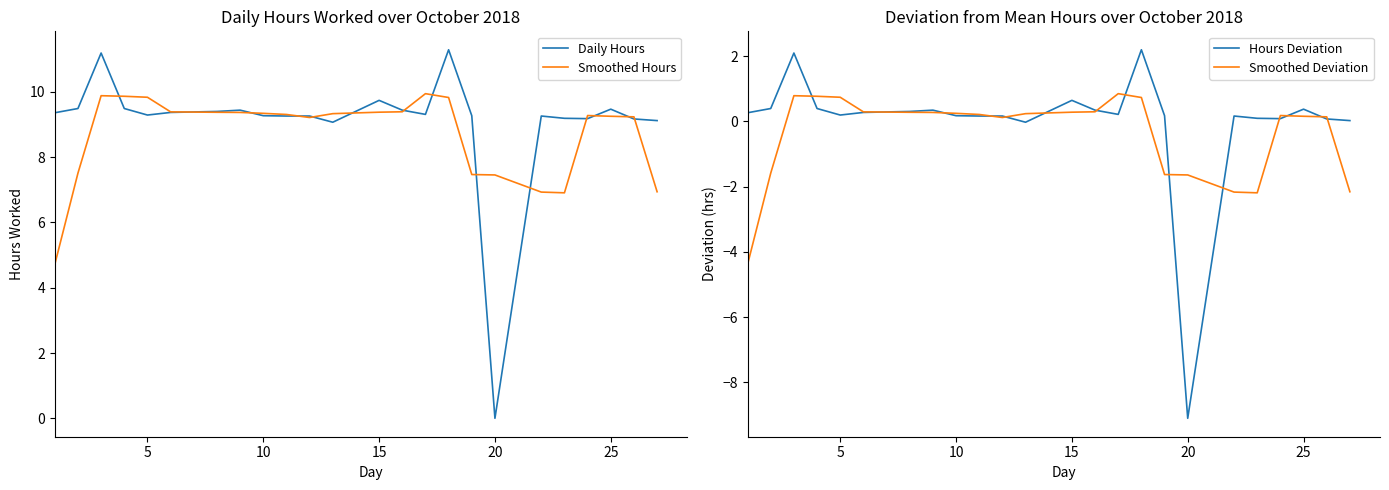

What is the lowest value of the Smoothed Deviation series?

-4.4